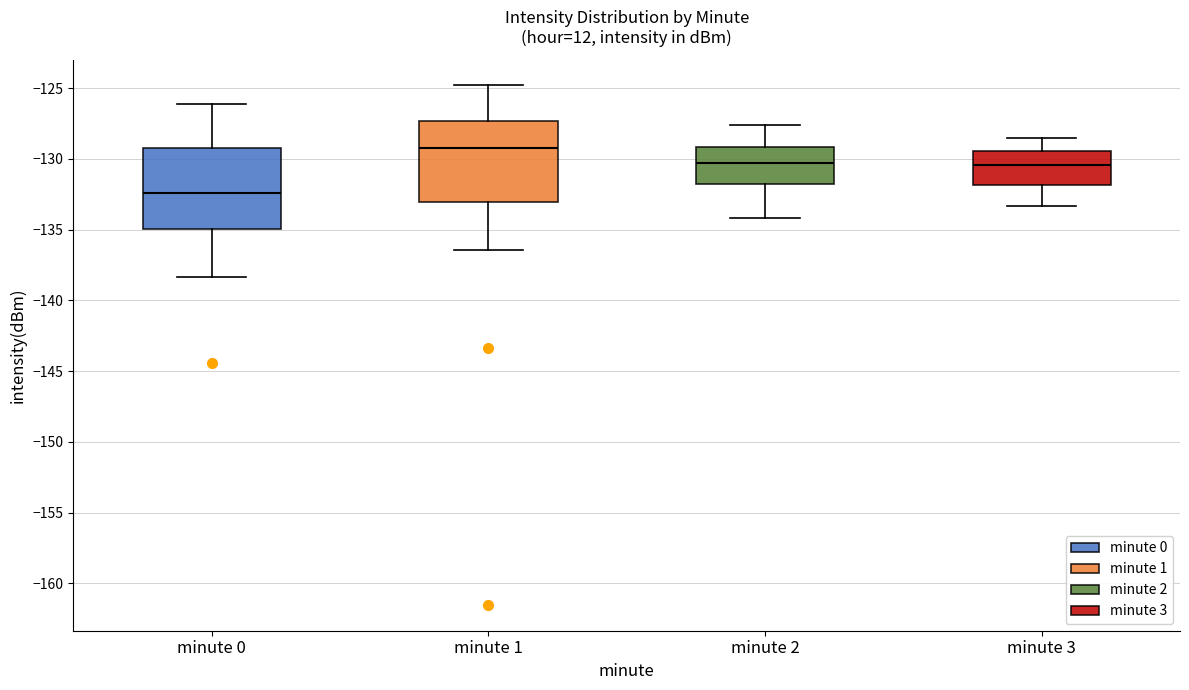

Reading left to right, read every box against the y-axis: the position of its median line, the range the box covers, and the ends of its whiskers. The values are not printed on the chart, so give them approximately, as read against the axis.

minute 0: median -132.5, box -135.0 to -129.5, whiskers -138.5 to -126.0
minute 1: median -129.0, box -133.0 to -127.5, whiskers -136.5 to -125.0
minute 2: median -130.5, box -132.0 to -129.0, whiskers -134.0 to -127.5
minute 3: median -130.5, box -132.0 to -129.5, whiskers -133.5 to -128.5